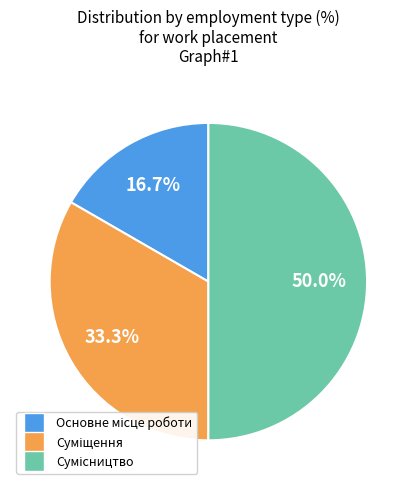

What percentage is the Суміщення slice, to the nearest percent?

33%